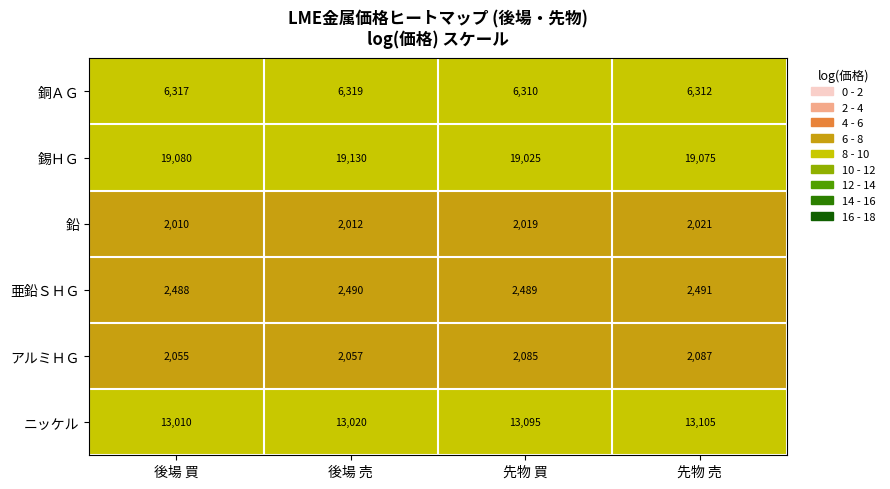

Reading right to left, extract all data points from this chart.

銅ＡＧ: 先物 売=6312	先物 買=6310	後場 売=6319	後場 買=6317
錫ＨＧ: 先物 売=19075	先物 買=19025	後場 売=19130	後場 買=19080
鉛: 先物 売=2021	先物 買=2019	後場 売=2012	後場 買=2010
亜鉛ＳＨＧ: 先物 売=2491	先物 買=2489	後場 売=2490	後場 買=2488
アルミＨＧ: 先物 売=2087	先物 買=2085	後場 売=2057	後場 買=2055
ニッケル: 先物 売=13105	先物 買=13095	後場 売=13020	後場 買=13010